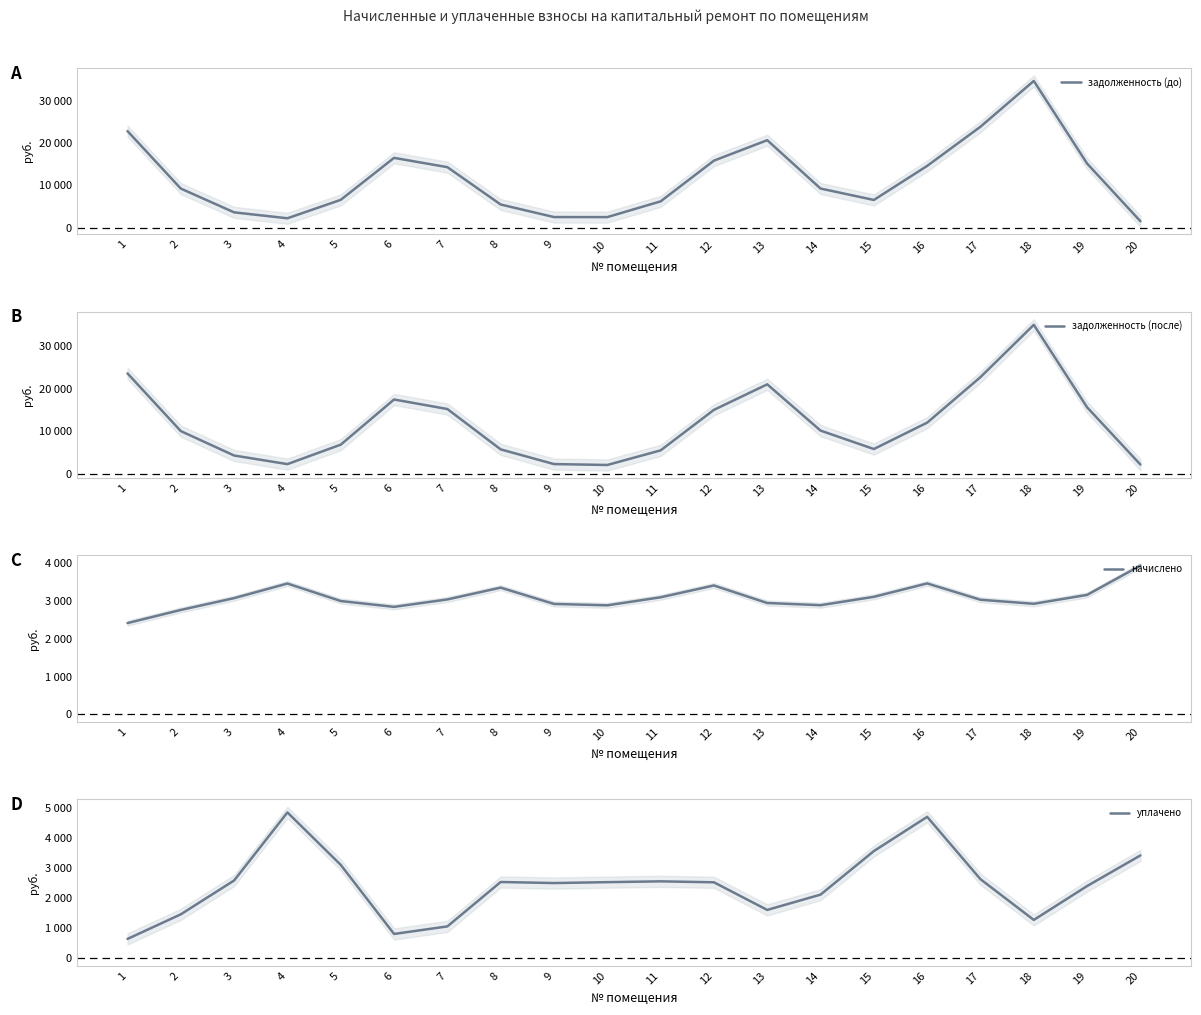

What is the value of the задолженность (до) point at the 7th from the left?

14311.3